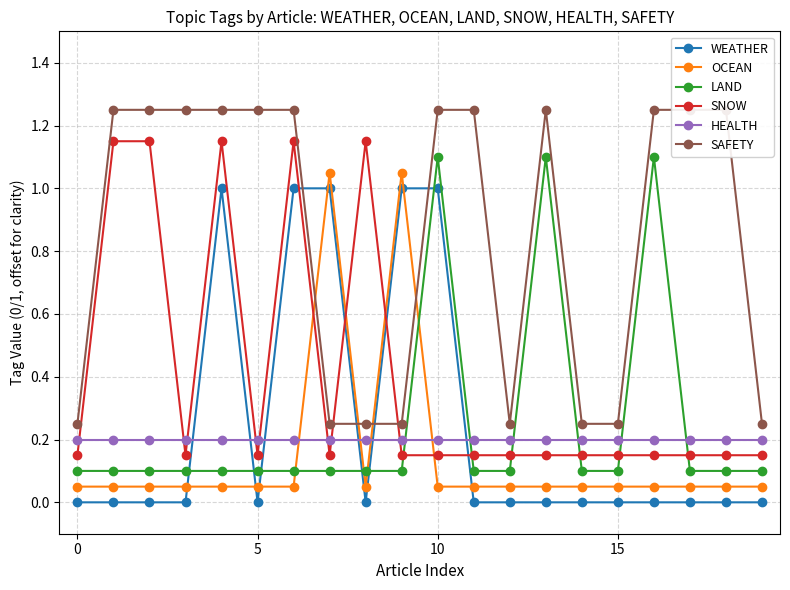

True or false: HEALTH has a value of 0.0 at 16.

False